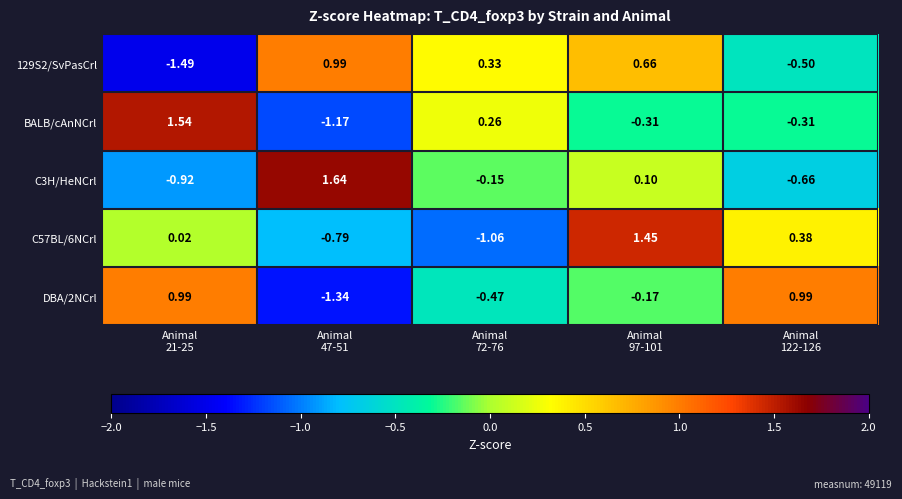

Which series has the widest spread of values?

BALB/cAnNCrl